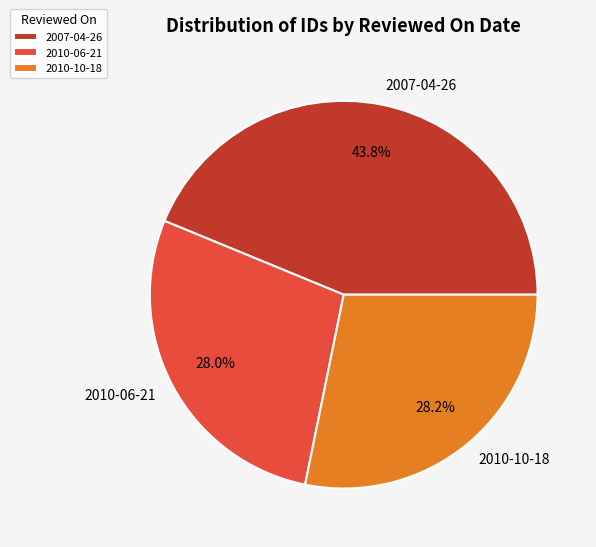

Which slice is the largest?

2007-04-26